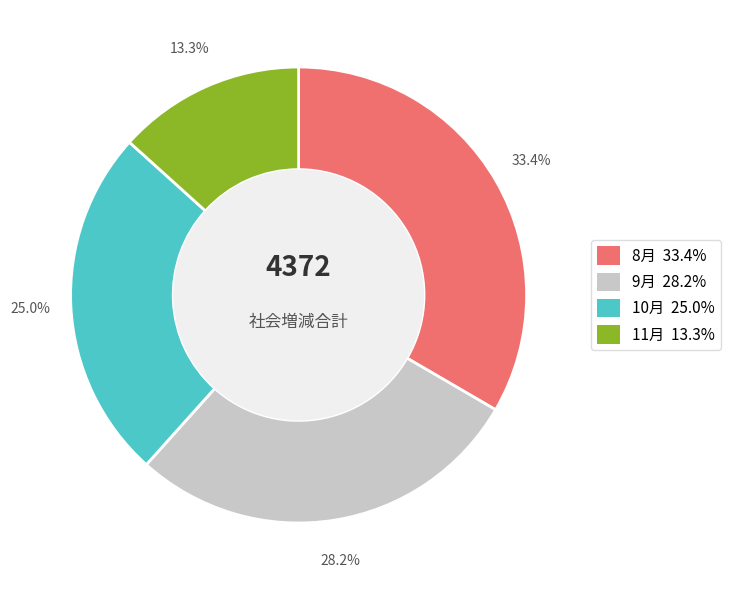

Does 9 account for over 50% of the chart?

No